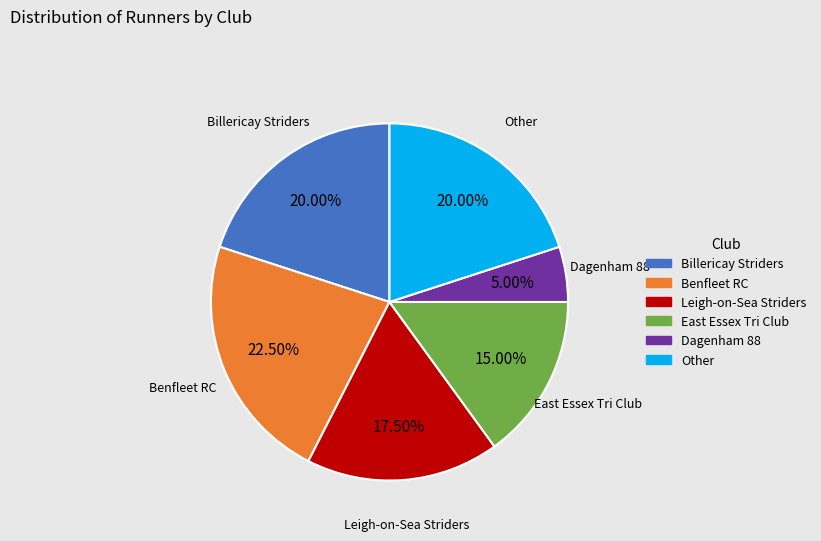

What percentage is the East Essex Tri Club slice, to the nearest percent?

15%